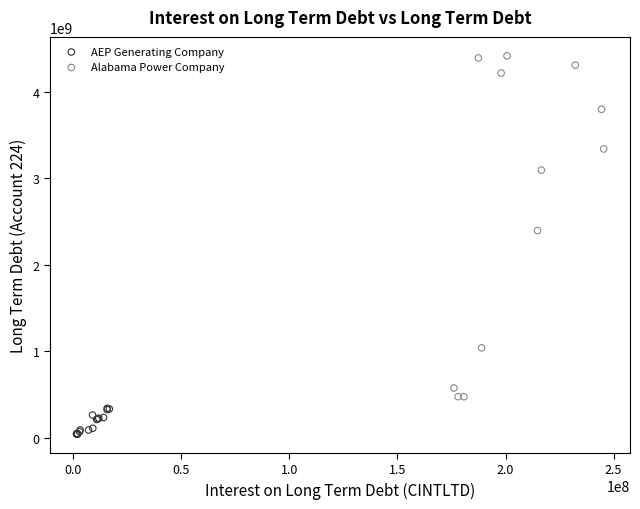

Which series has the widest spread of Y values?

Alabama Power Company